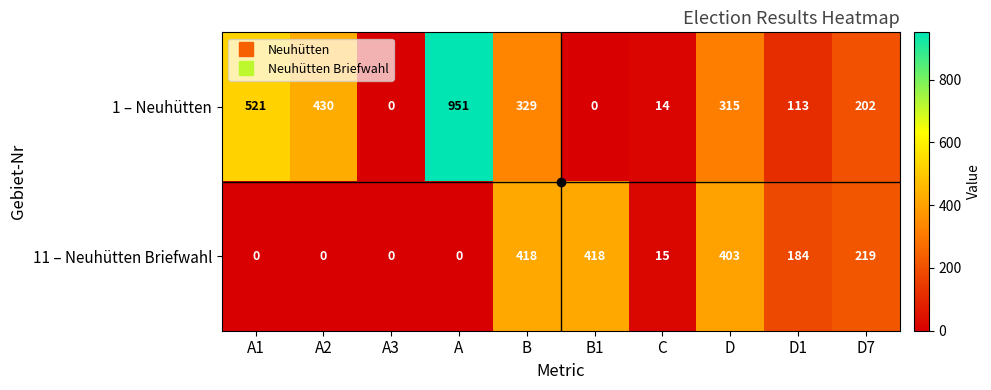

The 1 – Neuhütten series shows 60 at D7. True or false?

False